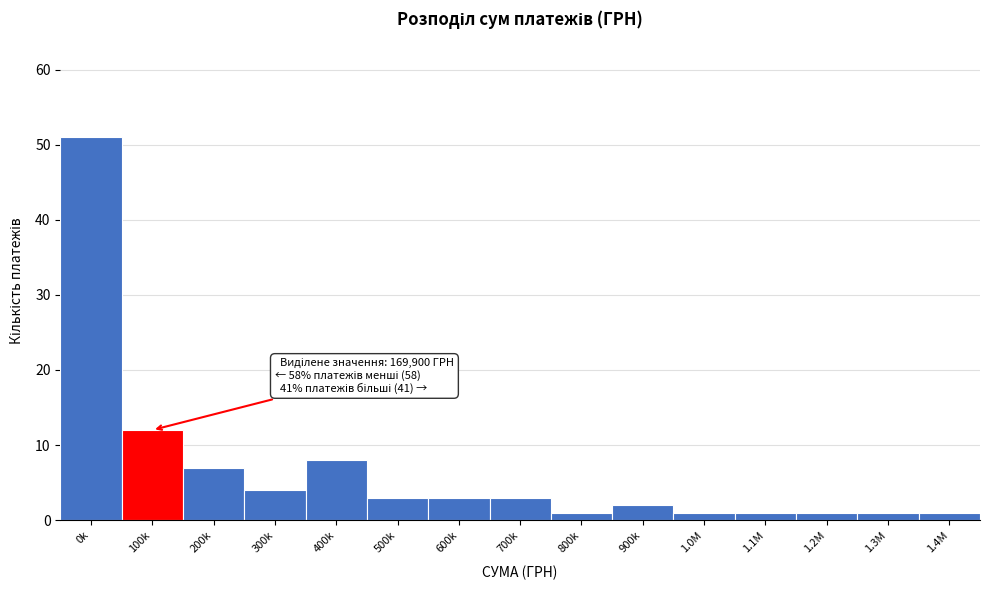

Reading right to left, list all the values displayed in this chart.

1	1	1	1	1	2	1	3	3	3	8	4	7	12	51